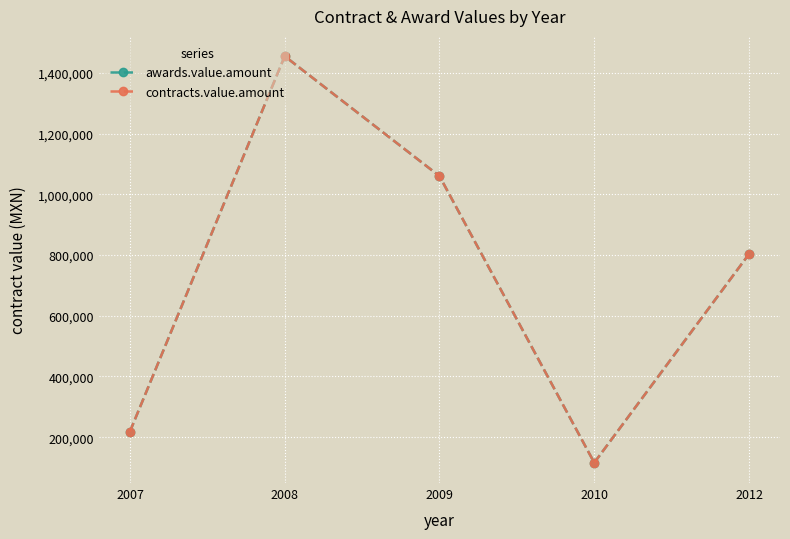

Which series has the largest total across all categories?

awards.value.amount